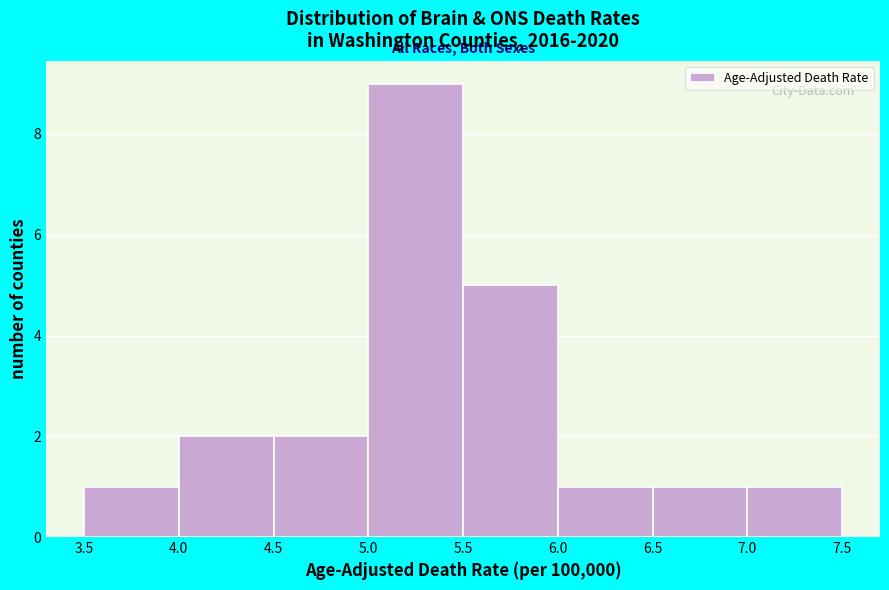

Reading left to right, list every bar in this chart as the range it spans on the x-axis followed by its height. The values are not printed on the chart, so give them approximately, as read against the axis.

3.5 to 4.0: 1
4.0 to 4.5: 2
4.5 to 5.0: 2
5.0 to 5.5: 9
5.5 to 6.0: 5
6.0 to 6.5: 1
6.5 to 7.0: 1
7.0 to 7.5: 1